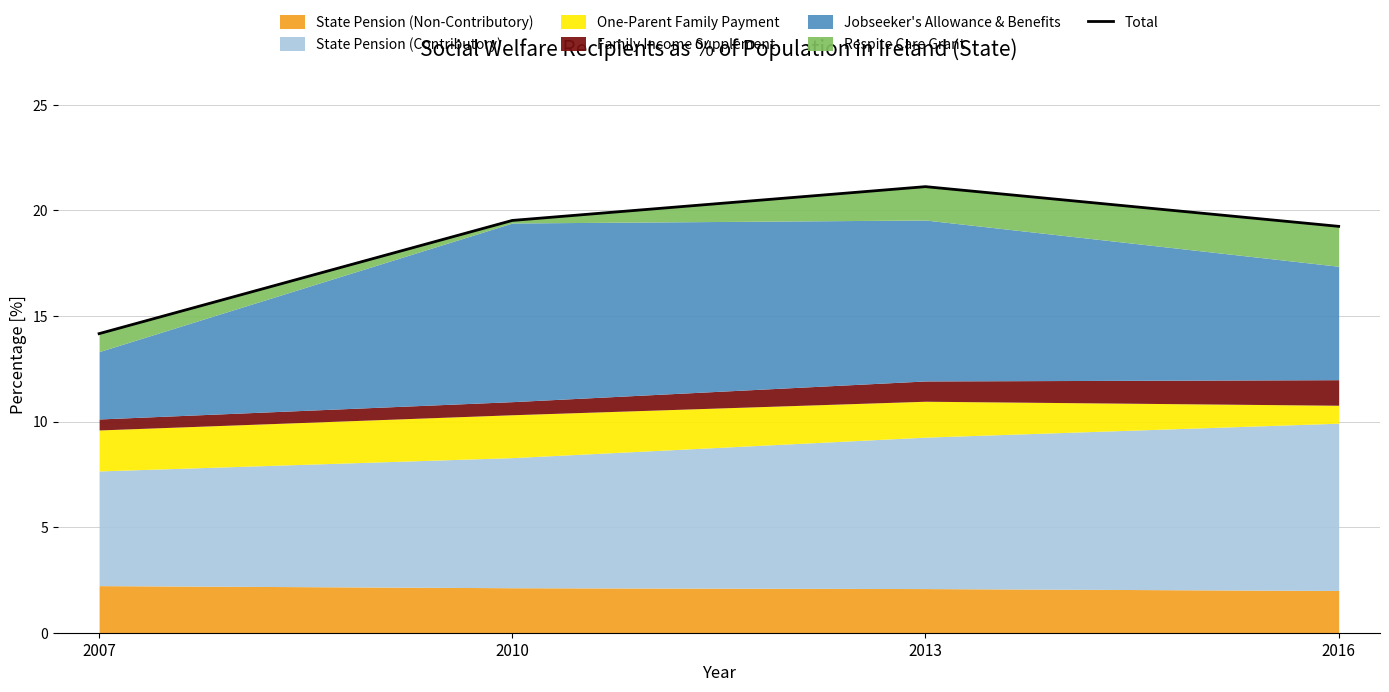

What is the value of the 4th point from the left?

19.2